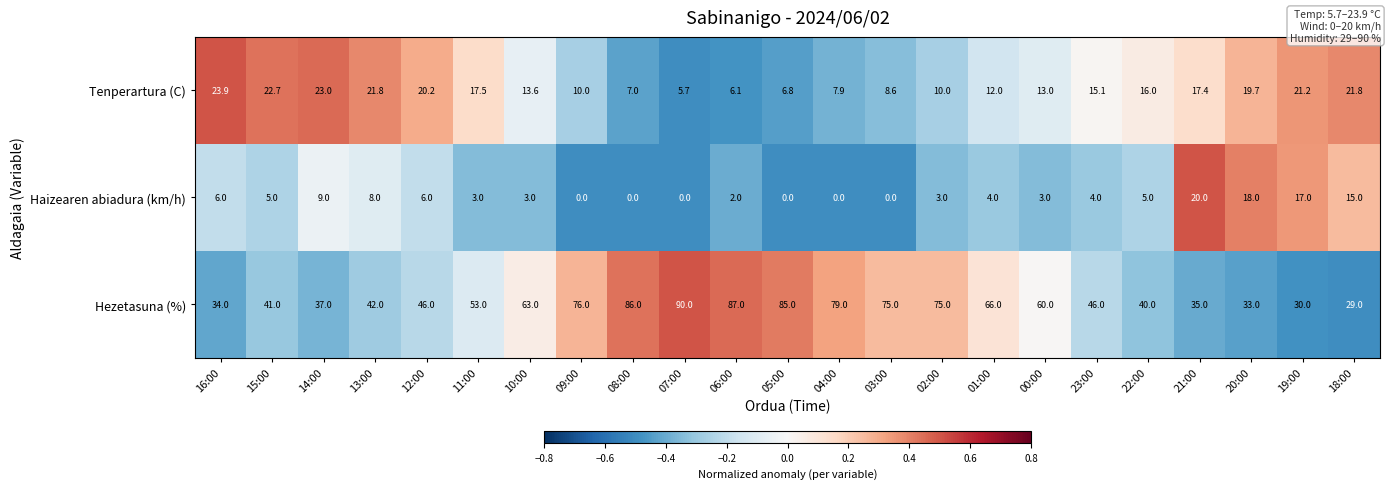

How many series are shown in this chart?

3